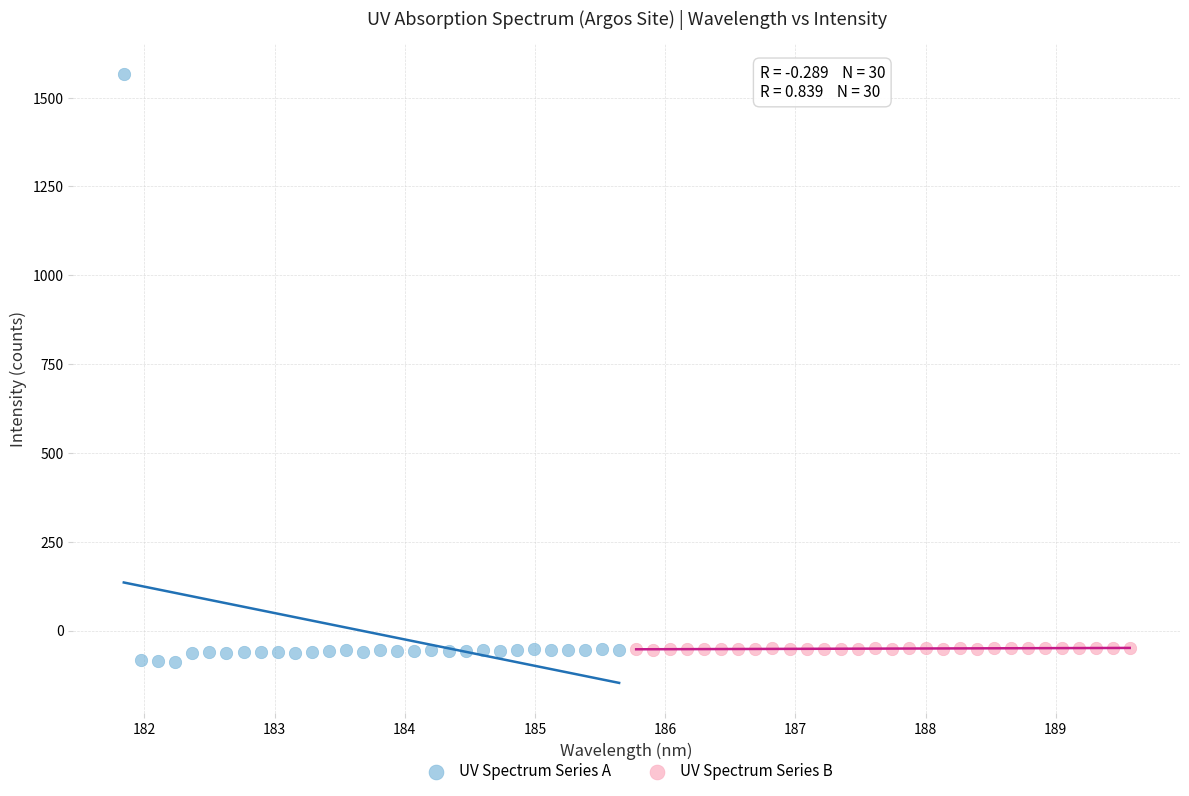

Which series reaches the maximum Y coordinate?

UV Spectrum Series A